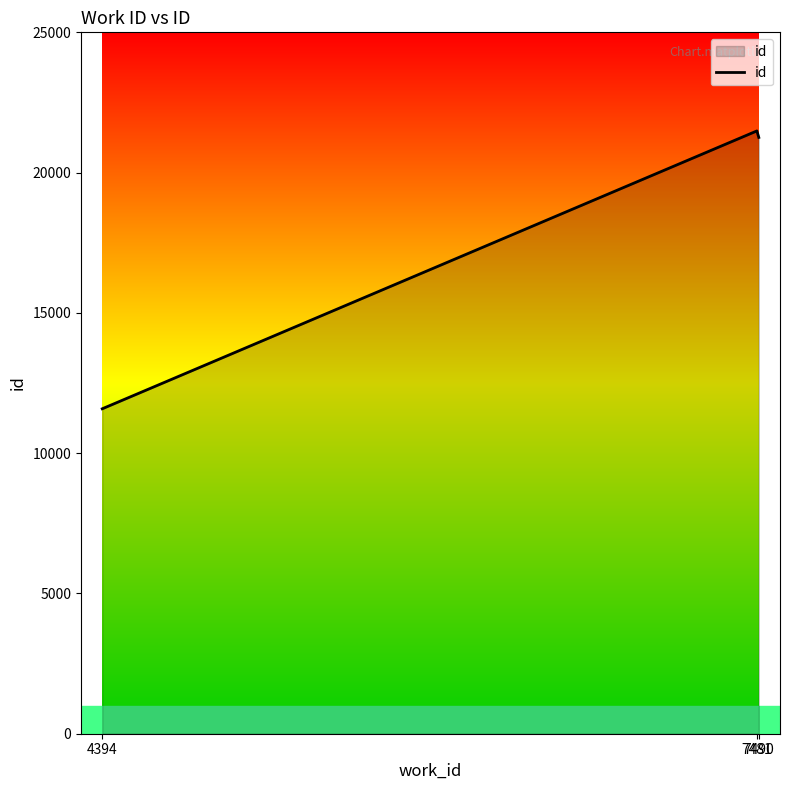

The chart shows a value of 4828 at 7490. True or false?

False